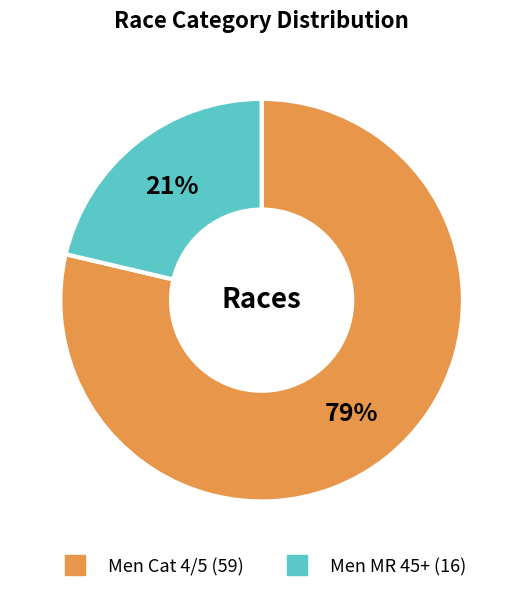

Count the number of slices in the pie.

2